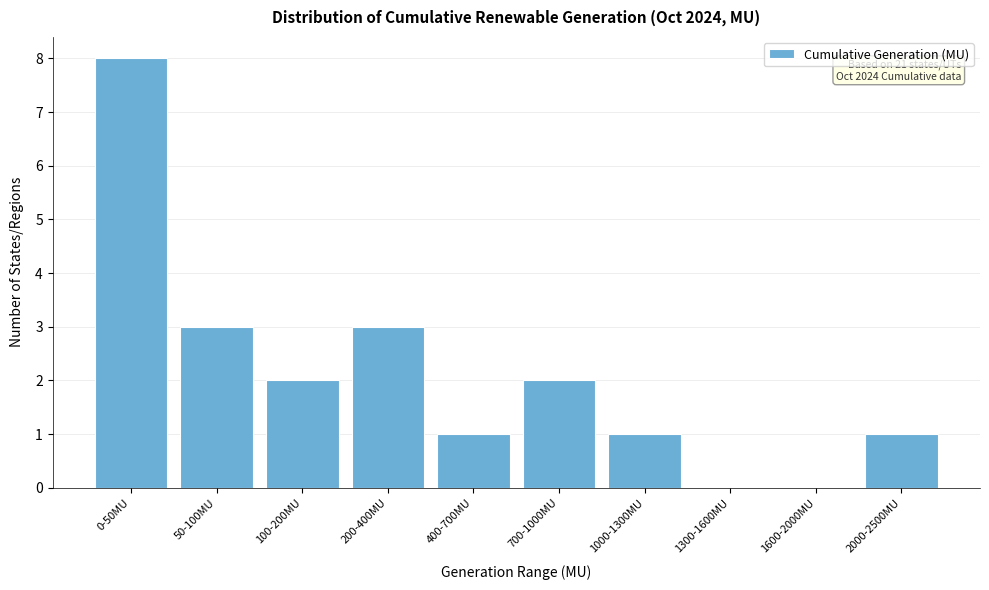

Reading left to right, extract all data points from this chart.

0-50MU=8	50-100MU=3	100-200MU=2	200-400MU=3	400-700MU=1	700-1000MU=2	1000-1300MU=1	1300-1600MU=0	1600-2000MU=0	2000-2500MU=1